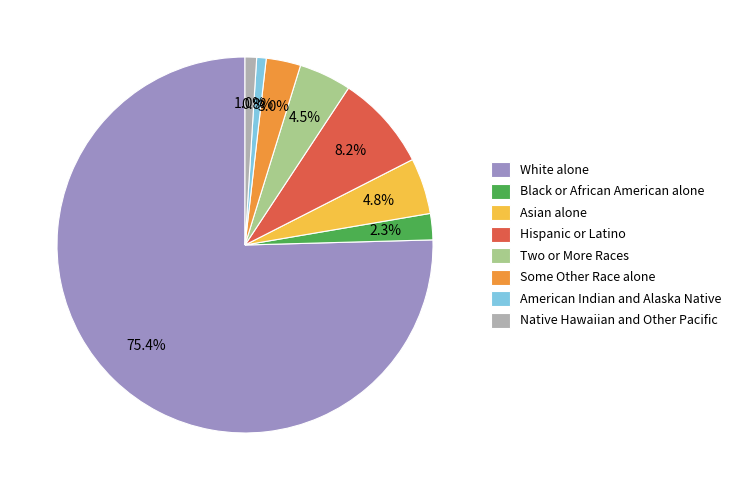

What percentage is the Asian alone slice, to the nearest percent?

5%